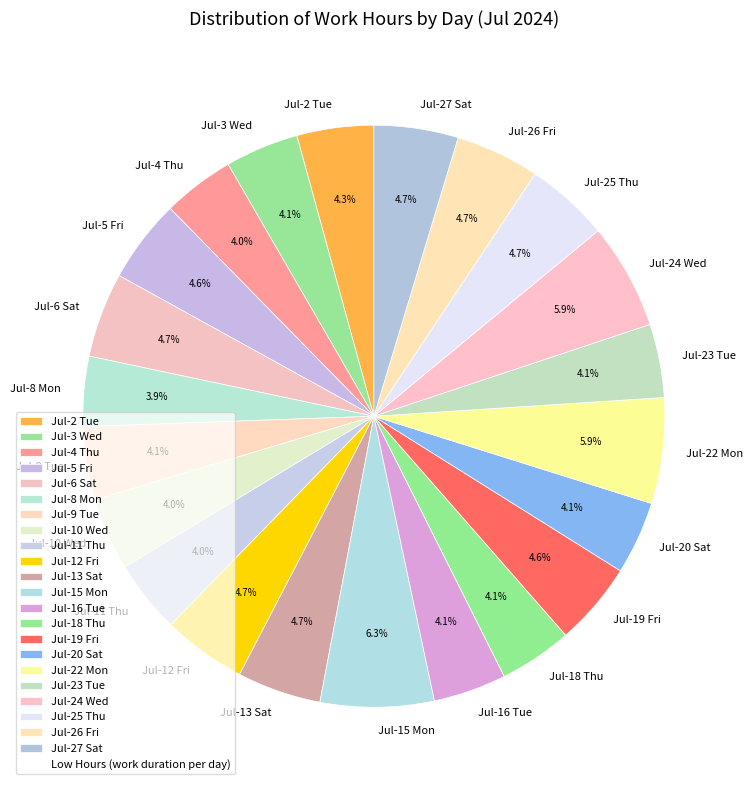

What portion of the pie excludes Jul-5 Fri?

95.4%